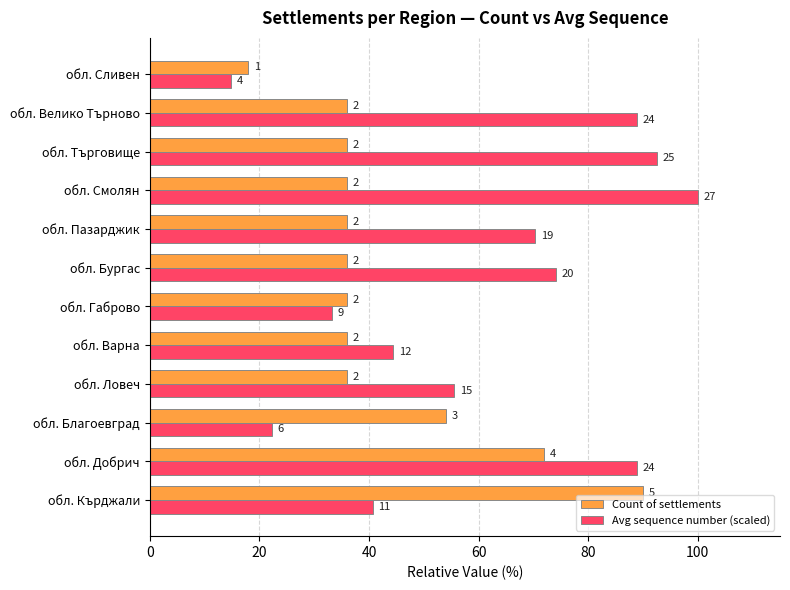

What are all the series names shown in the legend?

Count of settlements, Avg sequence number (scaled)